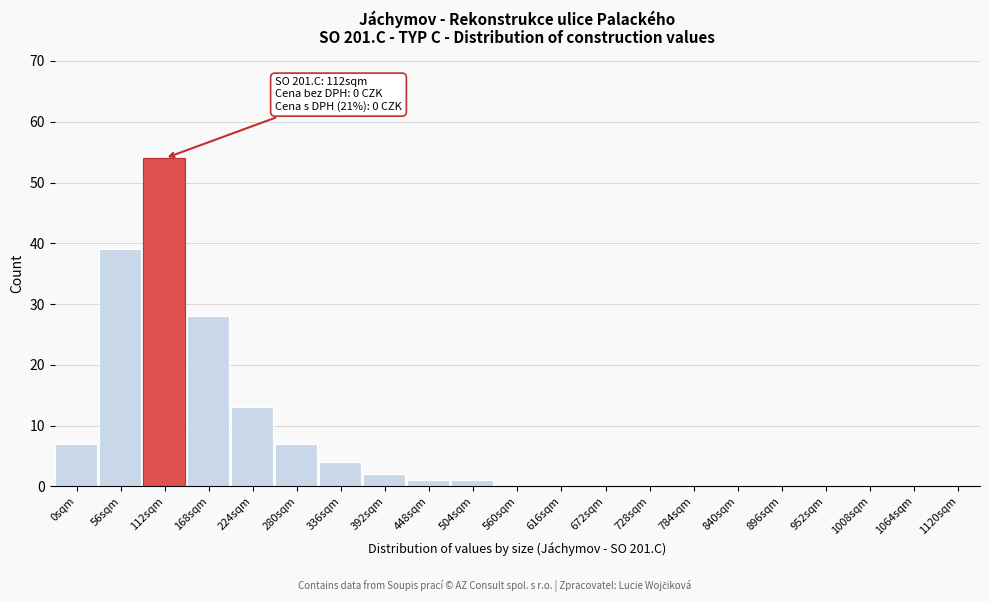

Reading left to right, transcribe all the data shown in this chart.

0sqm=7	56sqm=39	112sqm=54	168sqm=28	224sqm=13	280sqm=7	336sqm=4	392sqm=2	448sqm=1	504sqm=1	560sqm=0	616sqm=0	672sqm=0	728sqm=0	784sqm=0	840sqm=0	896sqm=0	952sqm=0	1008sqm=0	1064sqm=0	1120sqm=0